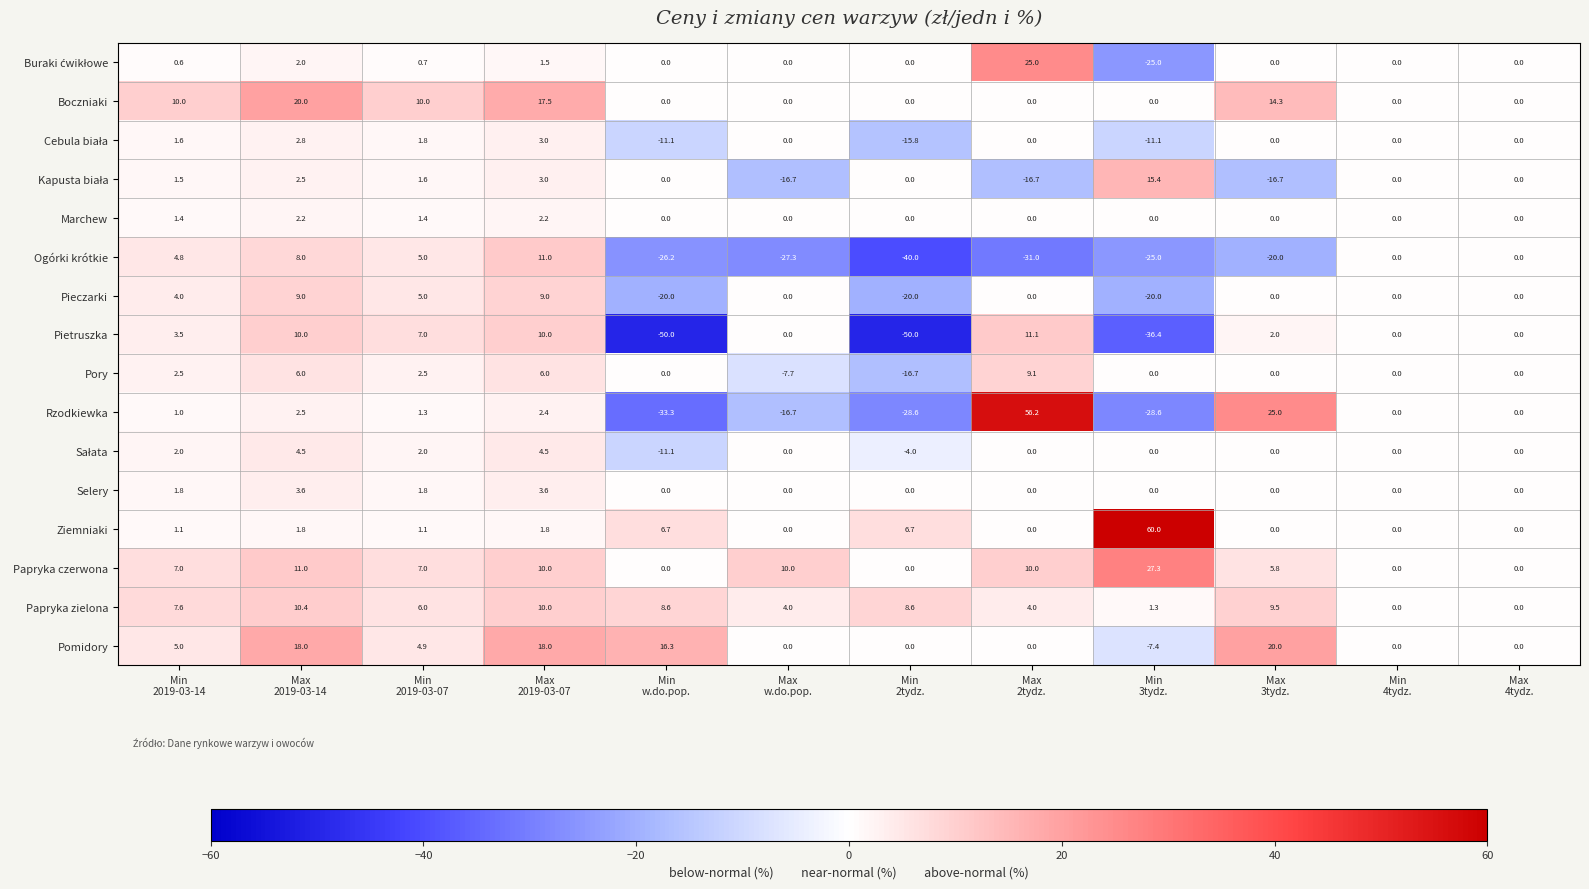

What is the minimum value for Rzodkiewka?

-33.3